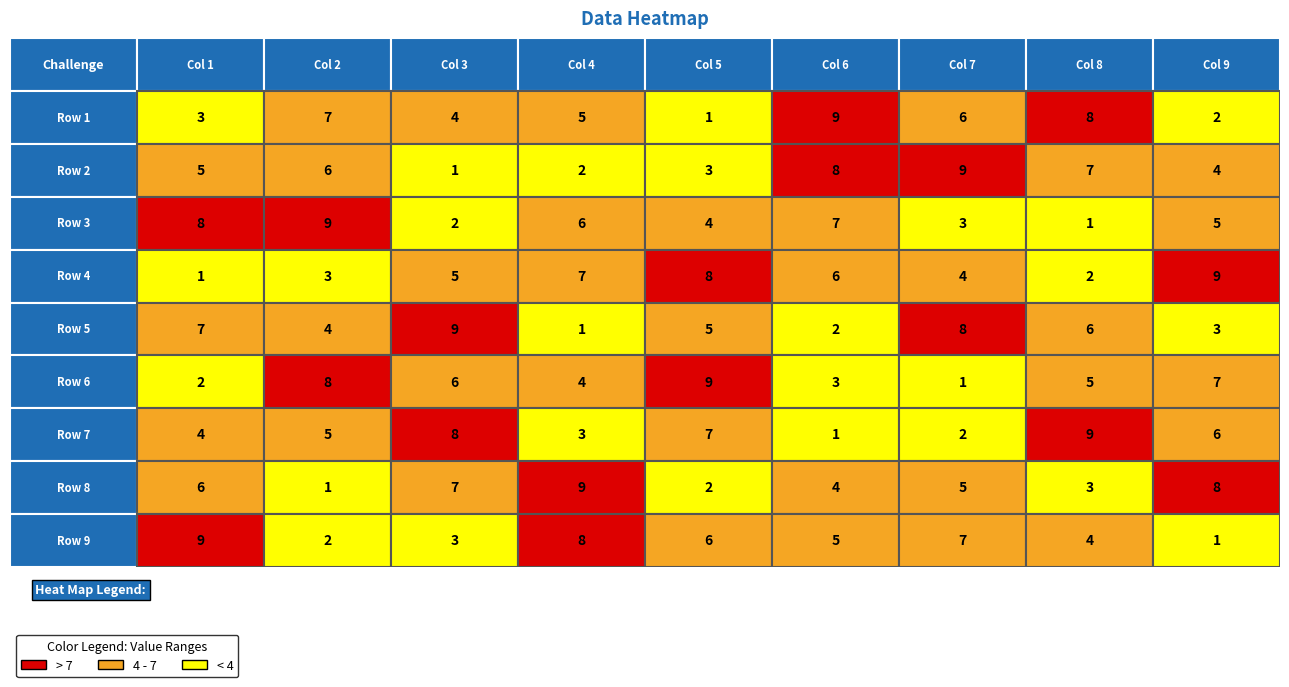

Which series has the largest range (max minus min)?

Row 1